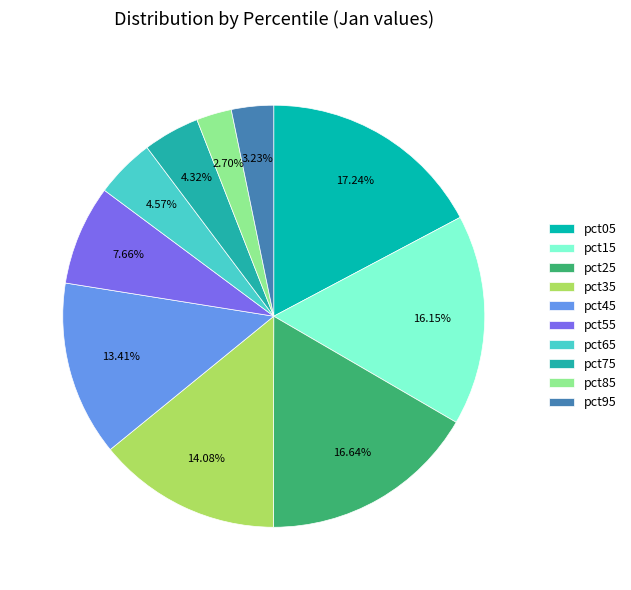

Is there any slice that represents more than half of the pie?

No